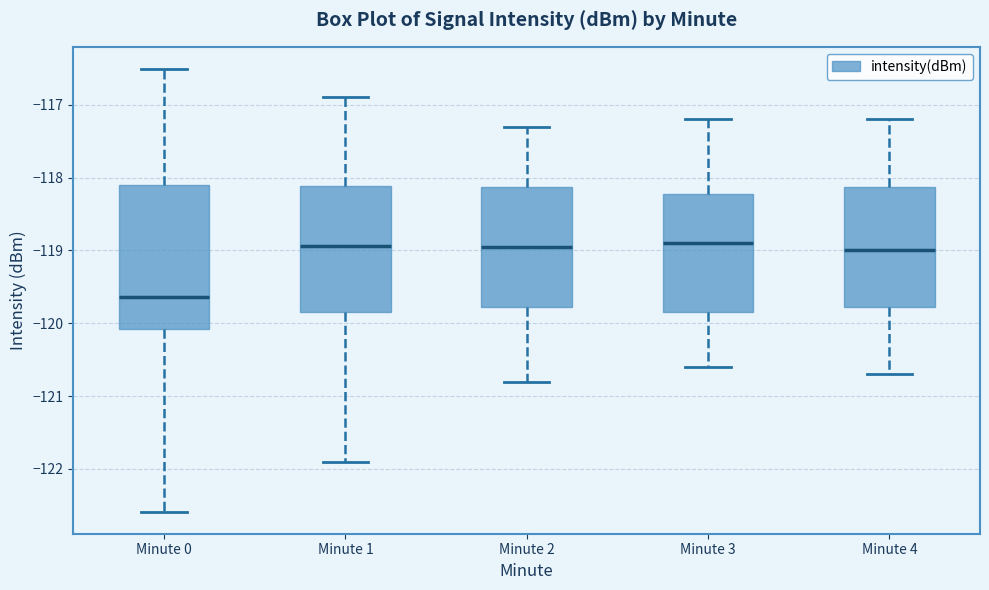

Which box's median line is the lowest?

Minute 0